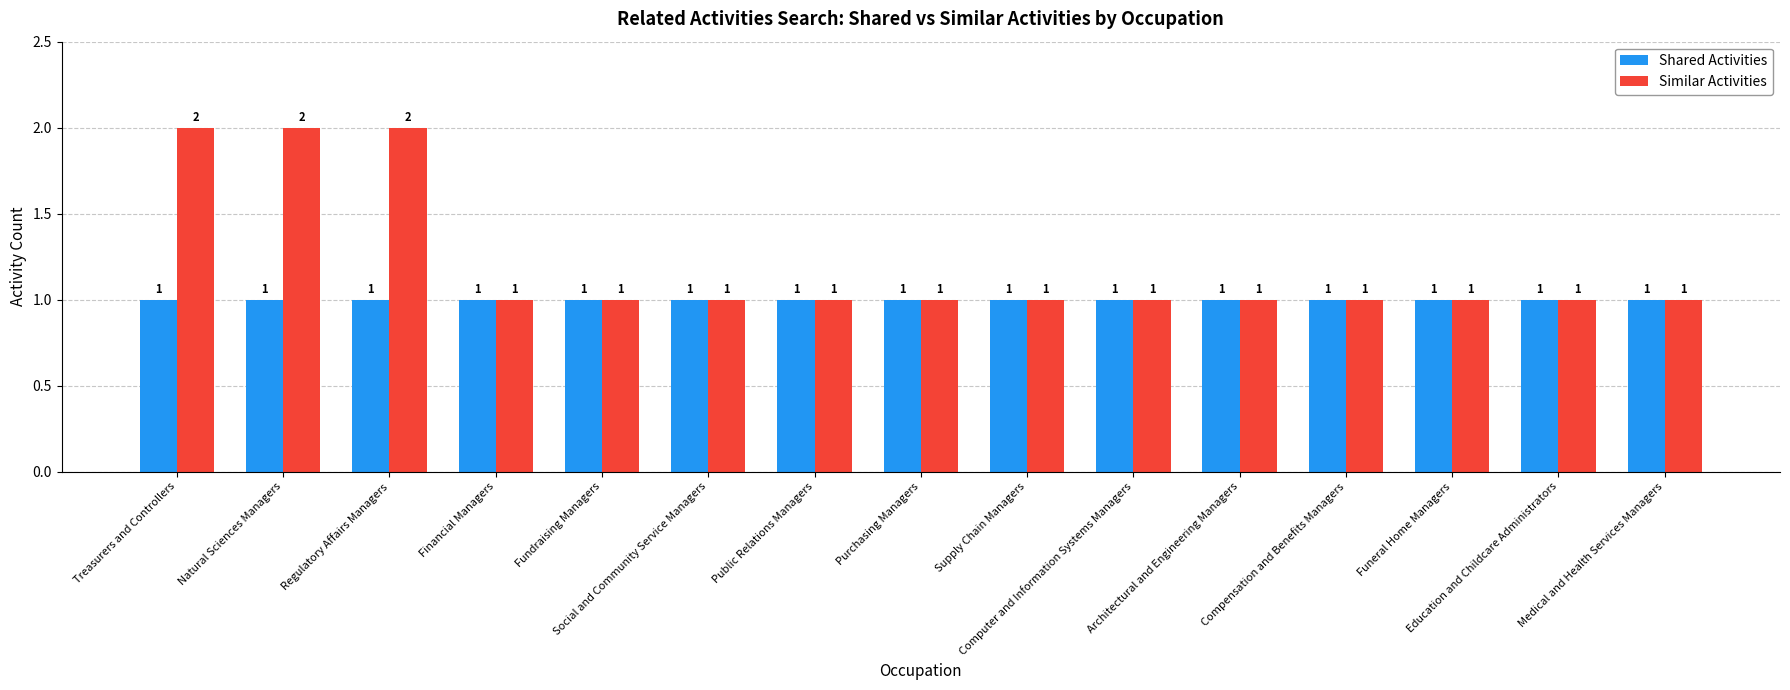

The Shared Activities series shows 2 at Compensation and Benefits Managers. True or false?

False